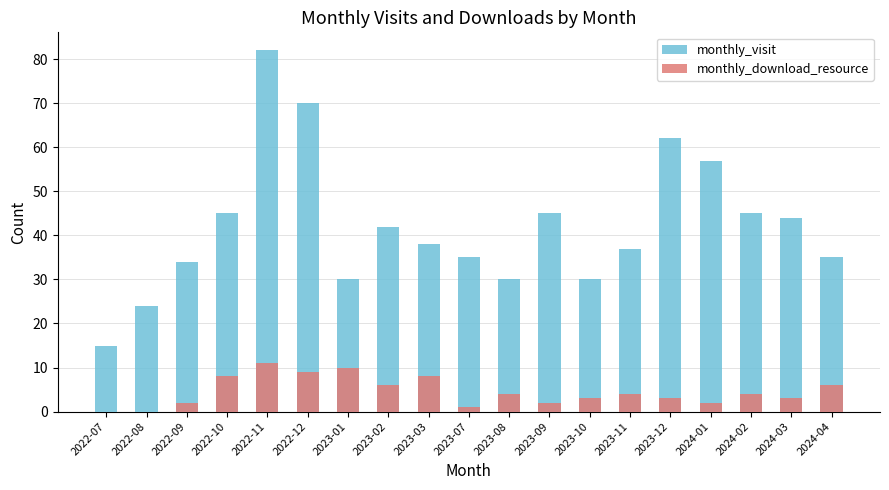

Reading left to right, transcribe all the data shown in this chart.

monthly_visit: 15	24	34	45	82	70	30	42	38	35	30	45	30	37	62	57	45	44	35
monthly_download_resource: 0	0	2	8	11	9	10	6	8	1	4	2	3	4	3	2	4	3	6